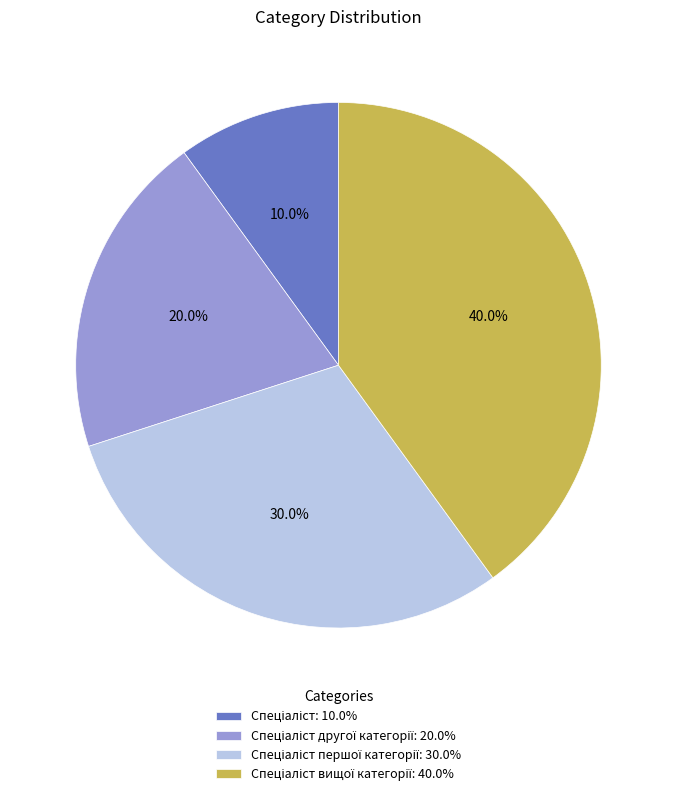

Is there any slice that represents more than half of the pie?

No